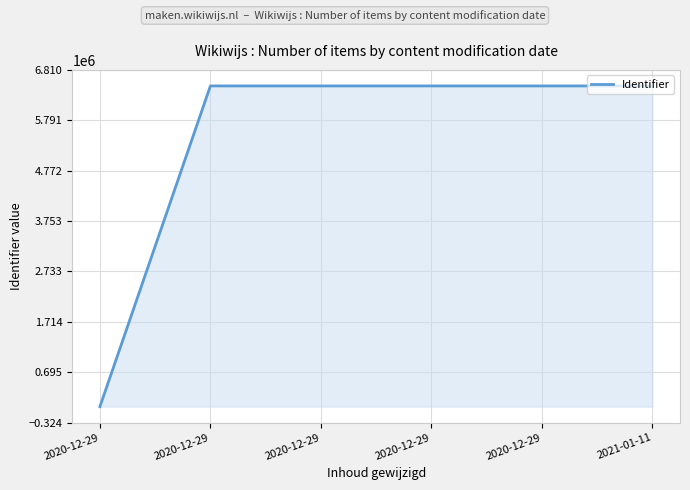

What is the label of the 2nd point from the right?

2020-12-29